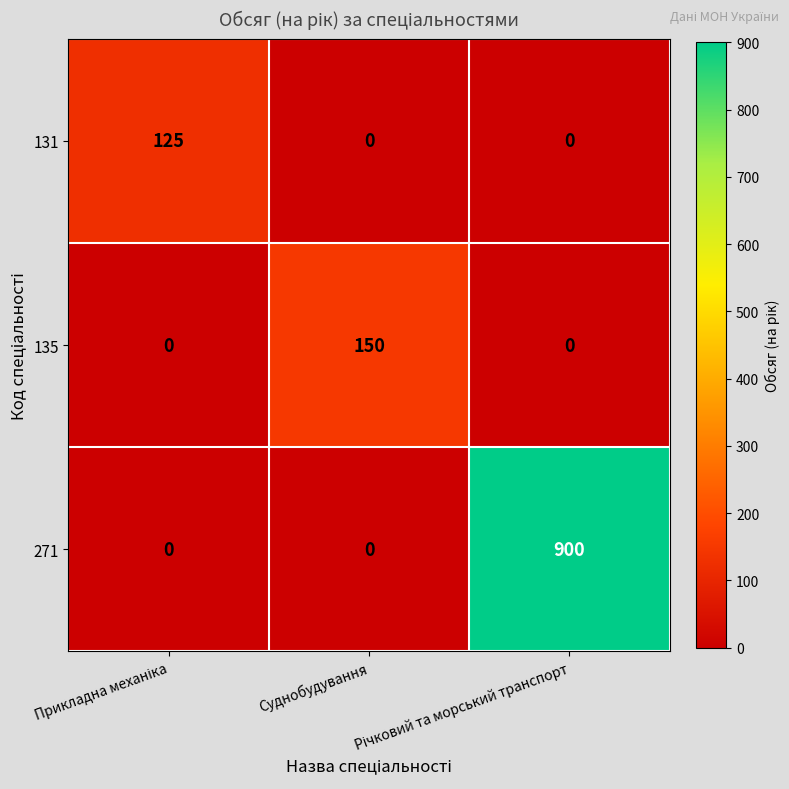

What is the average value of the 135 series?

50